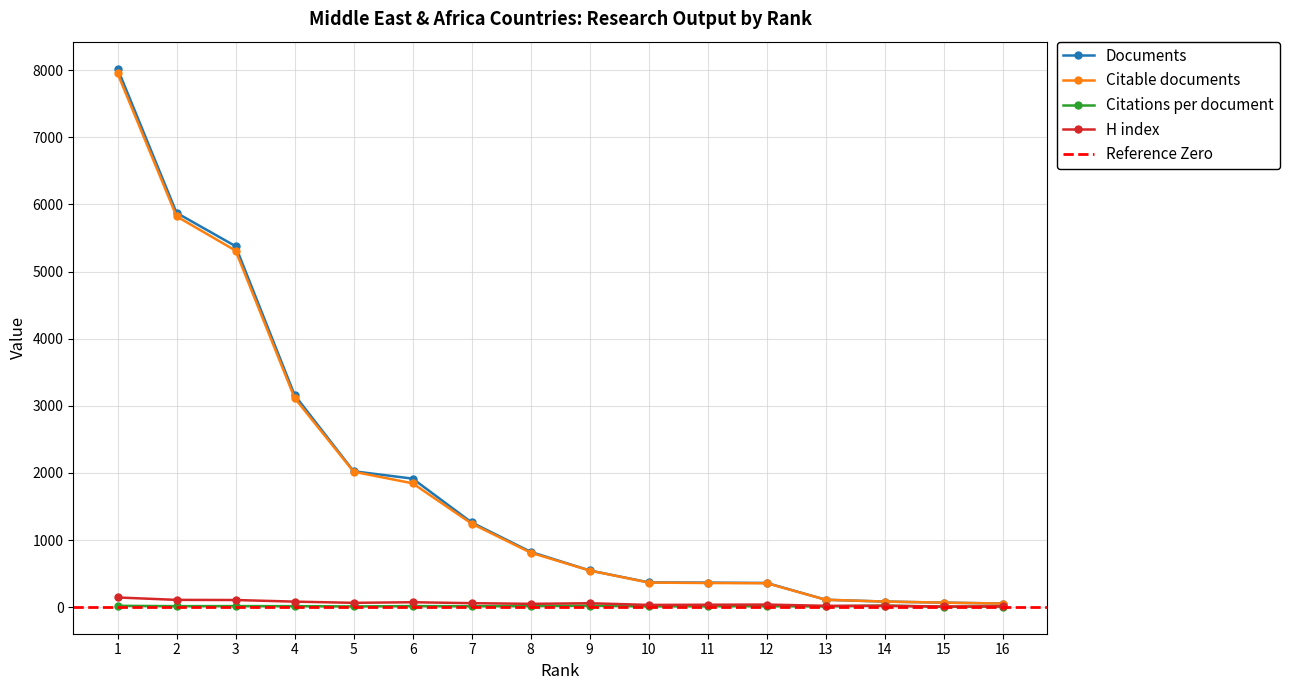

Count the number of categories in the chart.

16